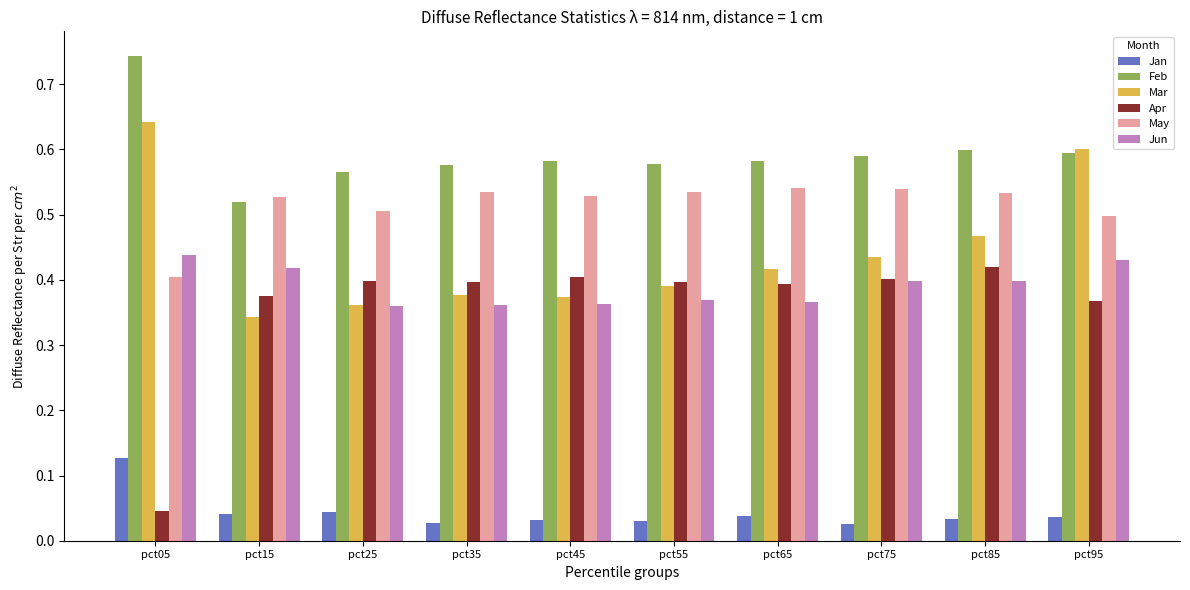

Which series has the widest spread of values?

Apr